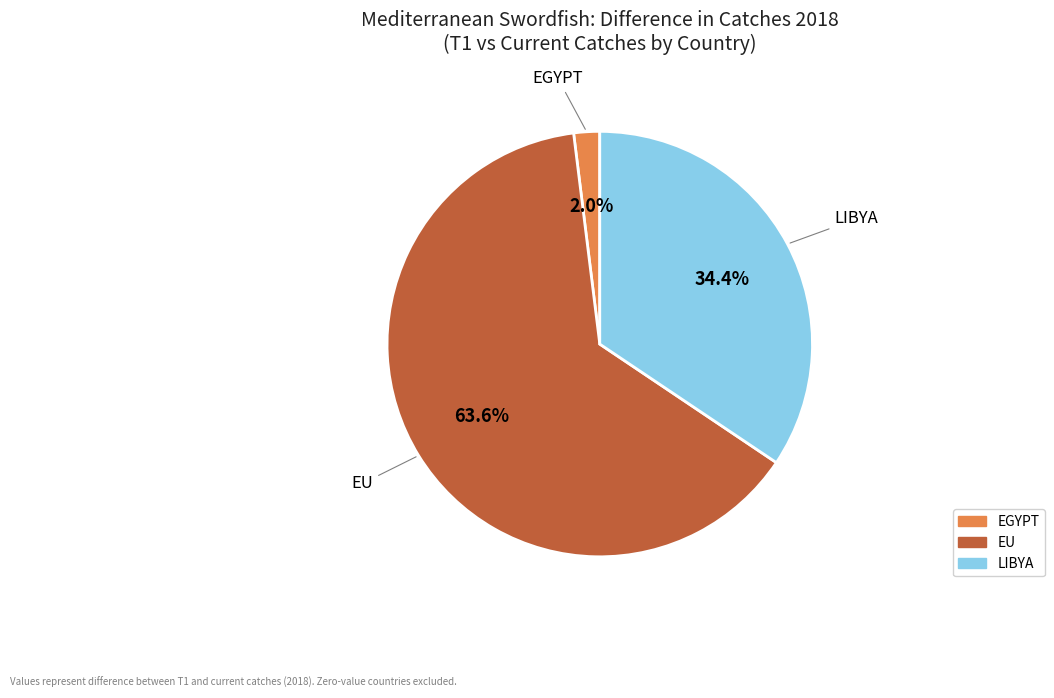

To the nearest percent, what is the difference between the largest and smallest slice percentages?

62%